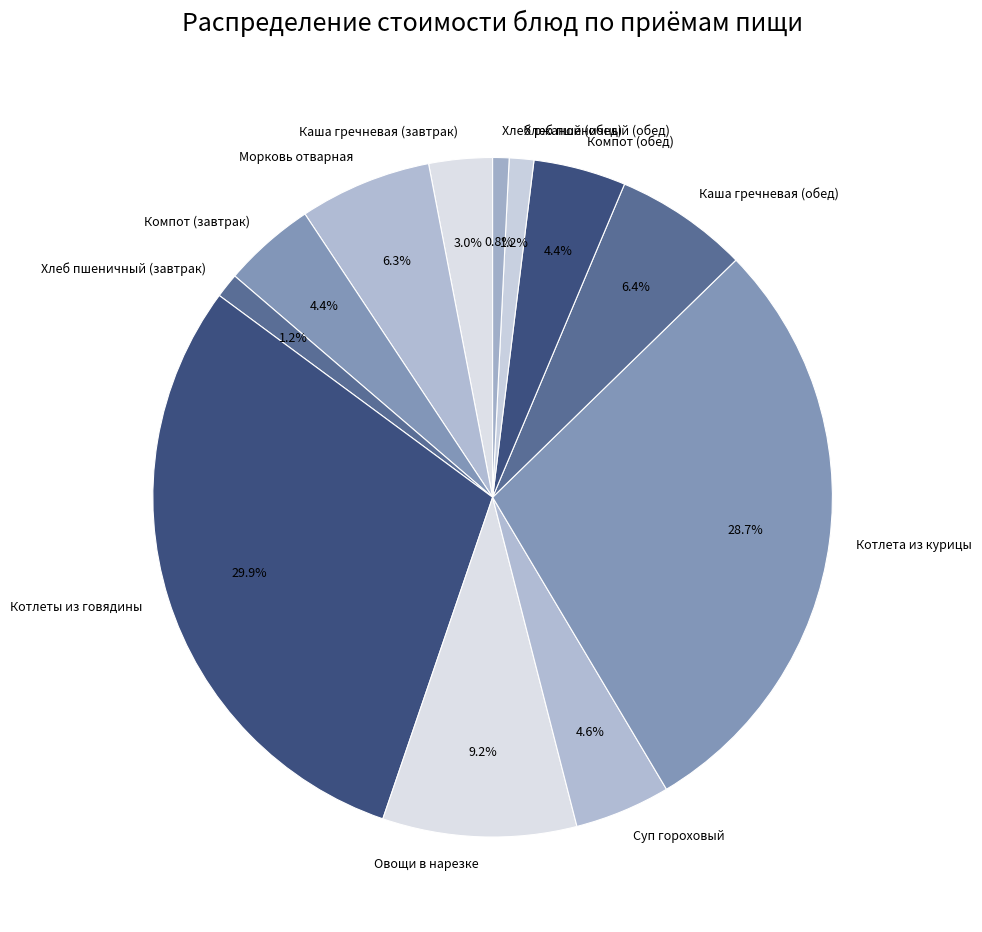

To the nearest percent, what percentage of the pie is Овощи в нарезке?

9%